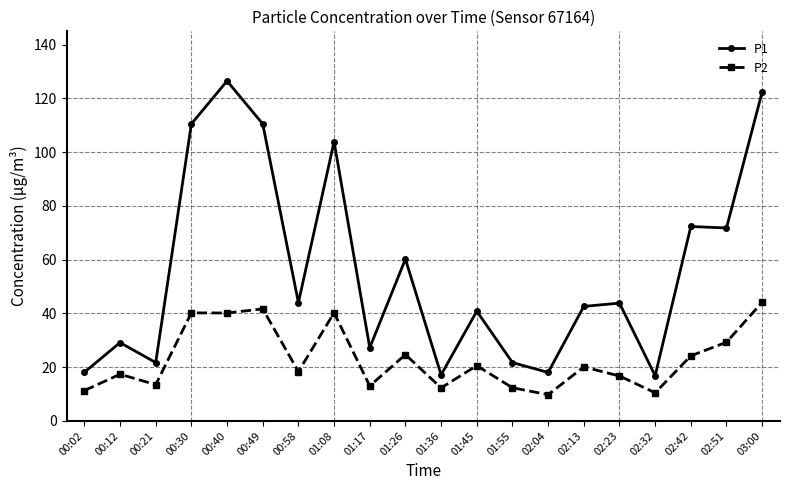

At how many categories does at least one series exceed 92?

5